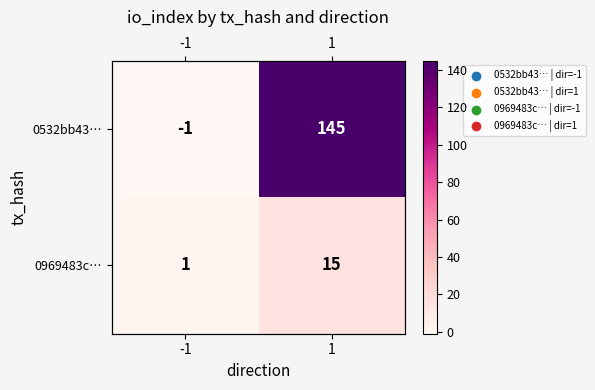

At which category is the sum across all series the highest?

1